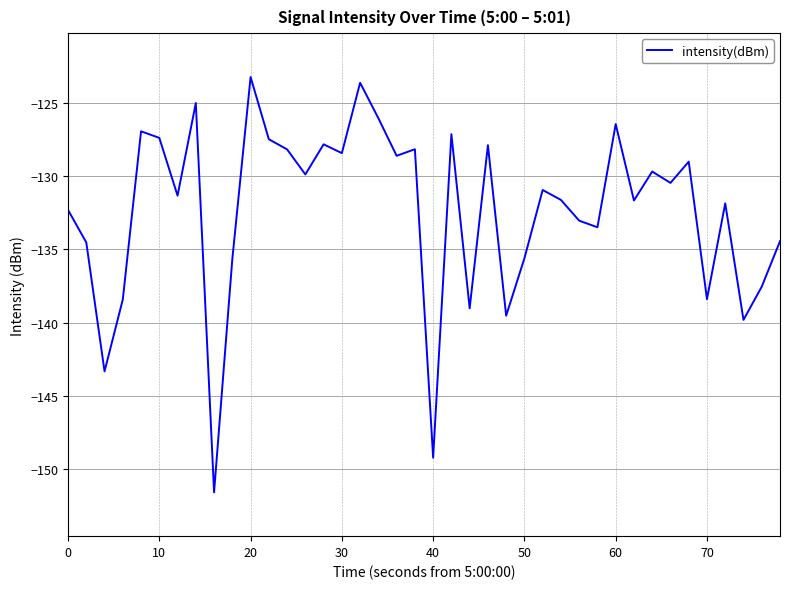

What is the difference between the maximum and minimum values?

28.4